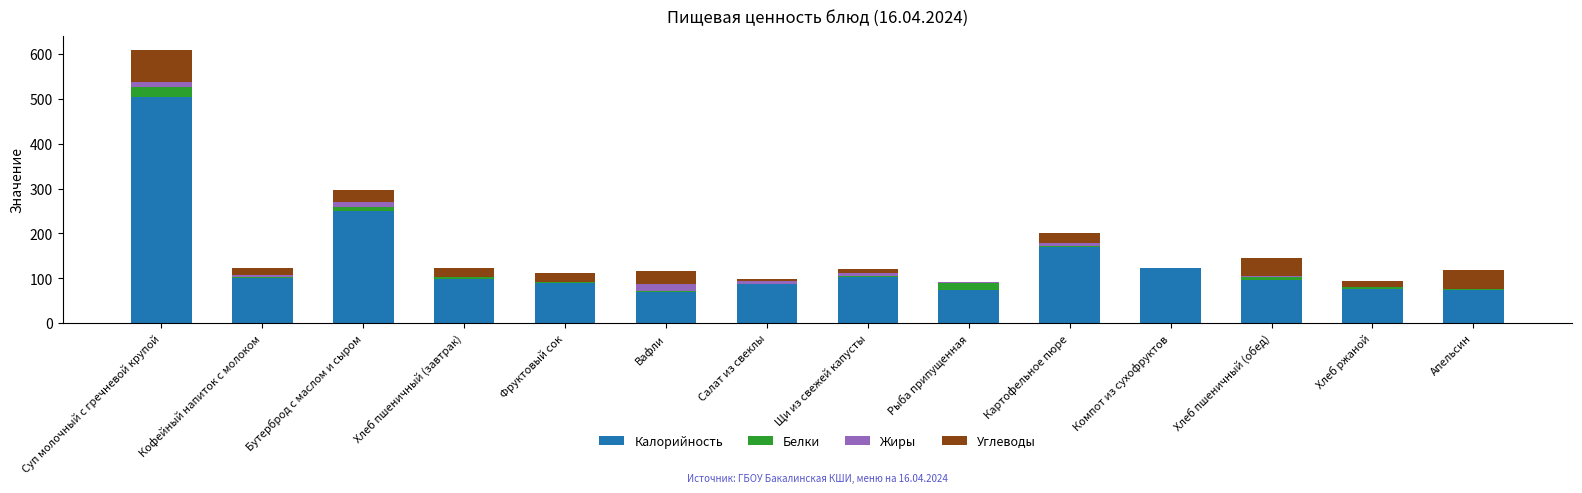

At which category is the sum across all series the highest?

Суп молочный с гречневой крупой